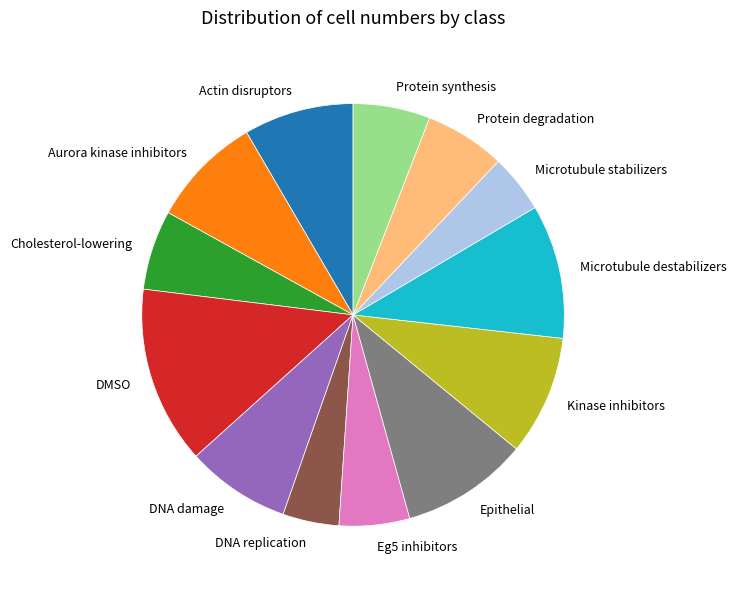

Count the number of slices in the pie.

13